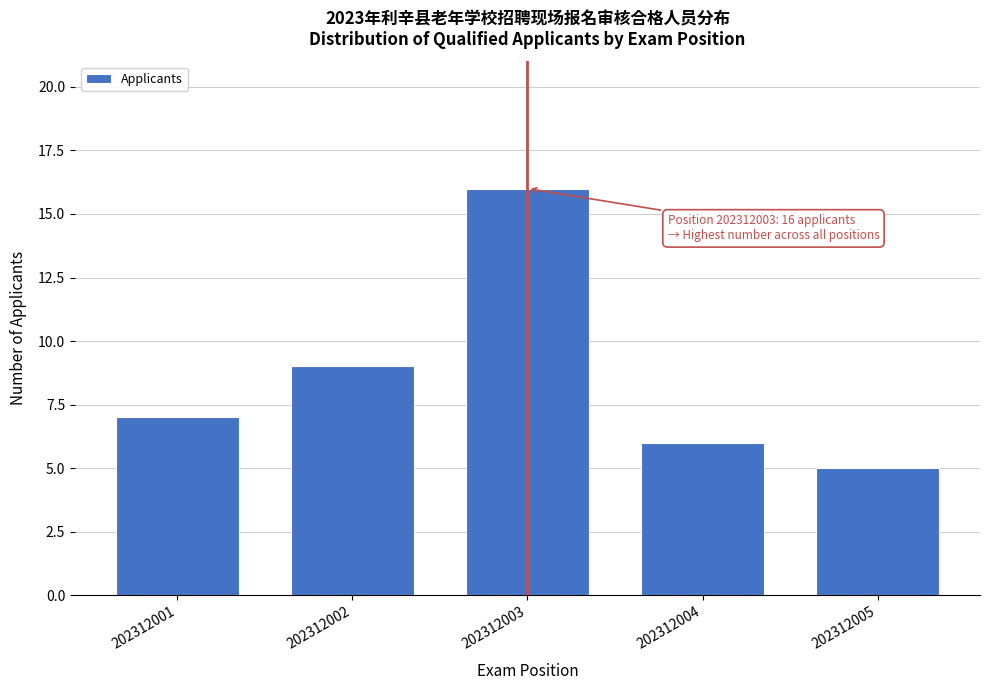

Reading right to left, transcribe all the data shown in this chart.

5	6	16	9	7